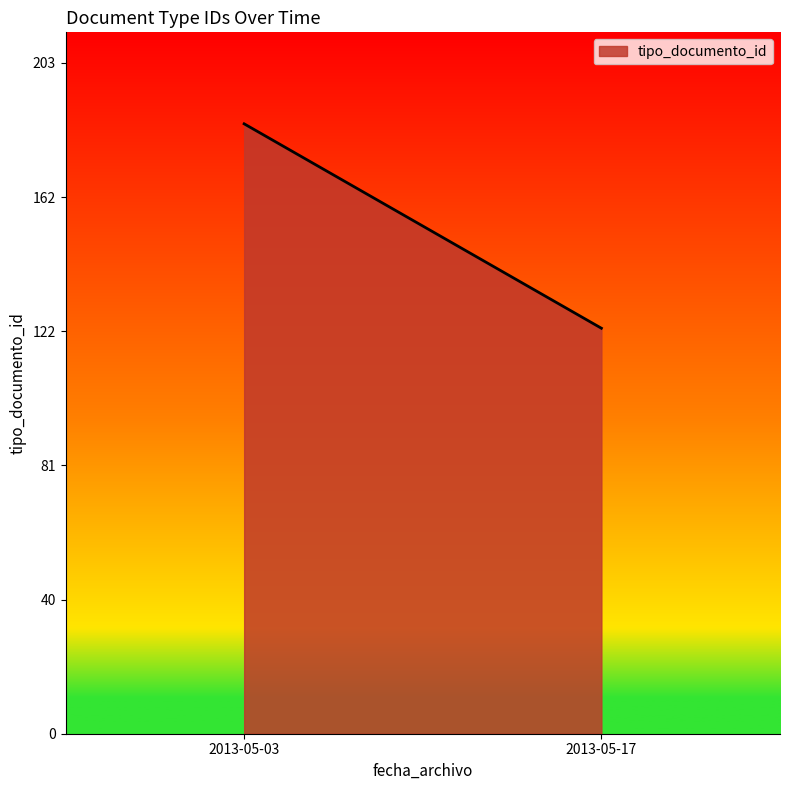

What is the ratio of the value at 2013-05-17 to the value at 2013-05-03?

0.7